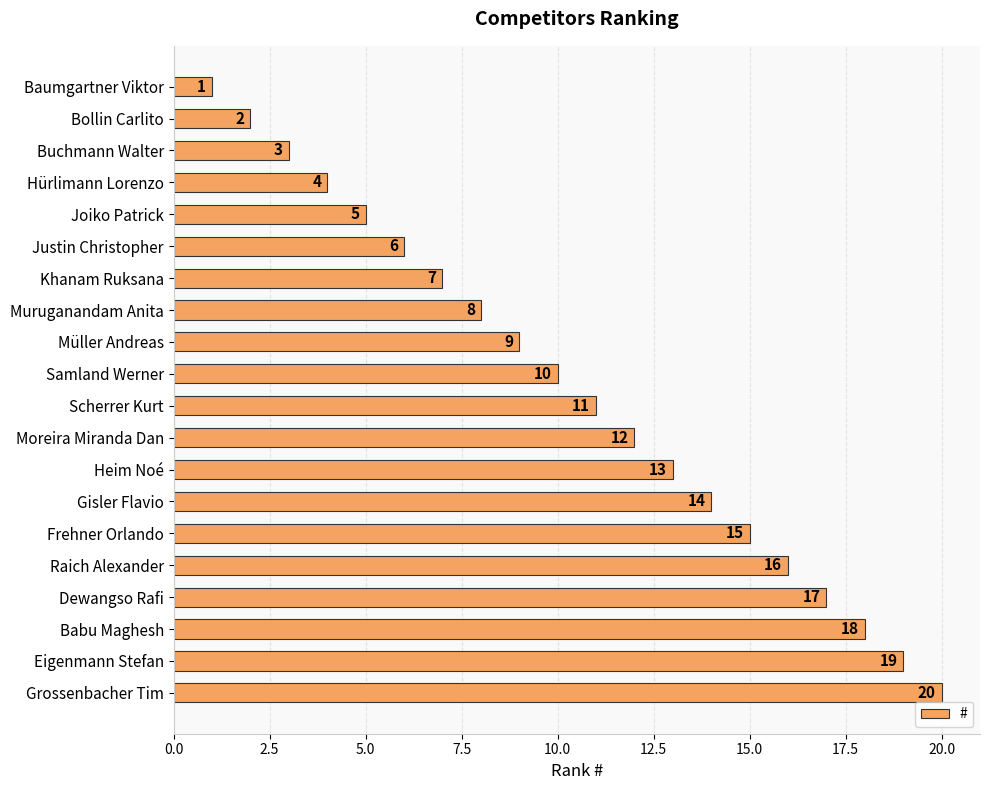

What value does the data have at Hürlimann Lorenzo, to the nearest 5?

5